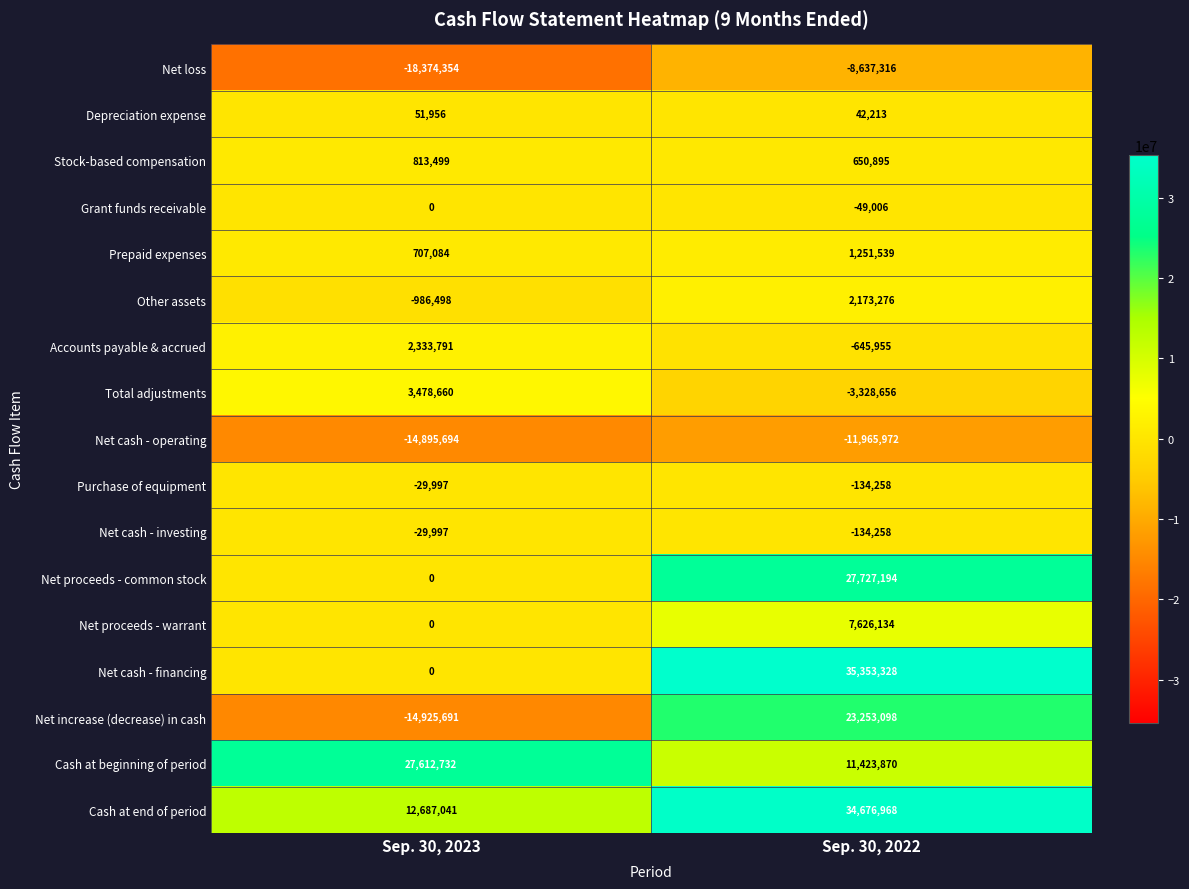

List the labels in order of Net cash - investing value, smallest first.

Sep. 30, 2022, Sep. 30, 2023